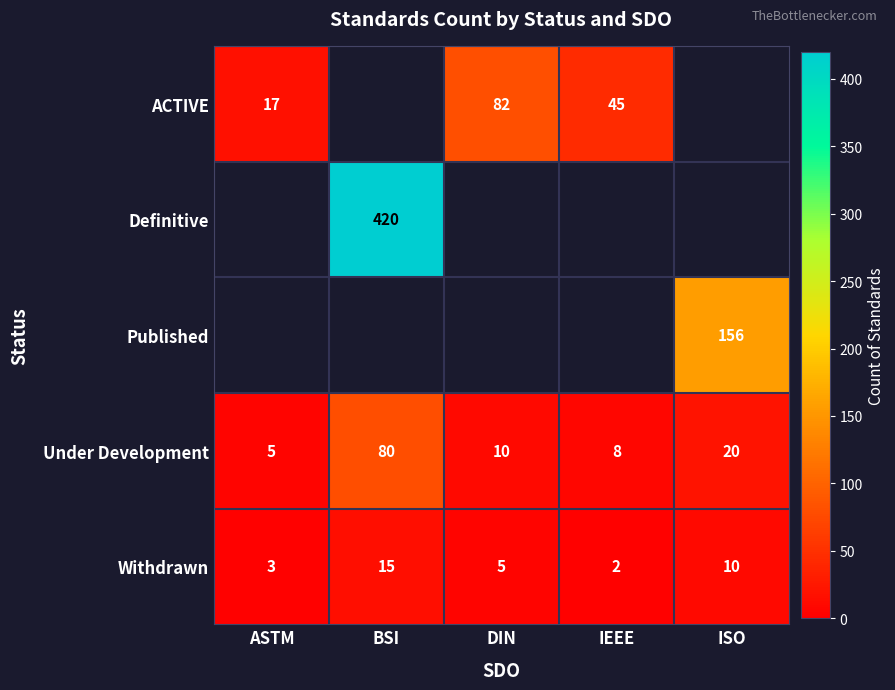

Which has a higher value, BSI or DIN?

DIN